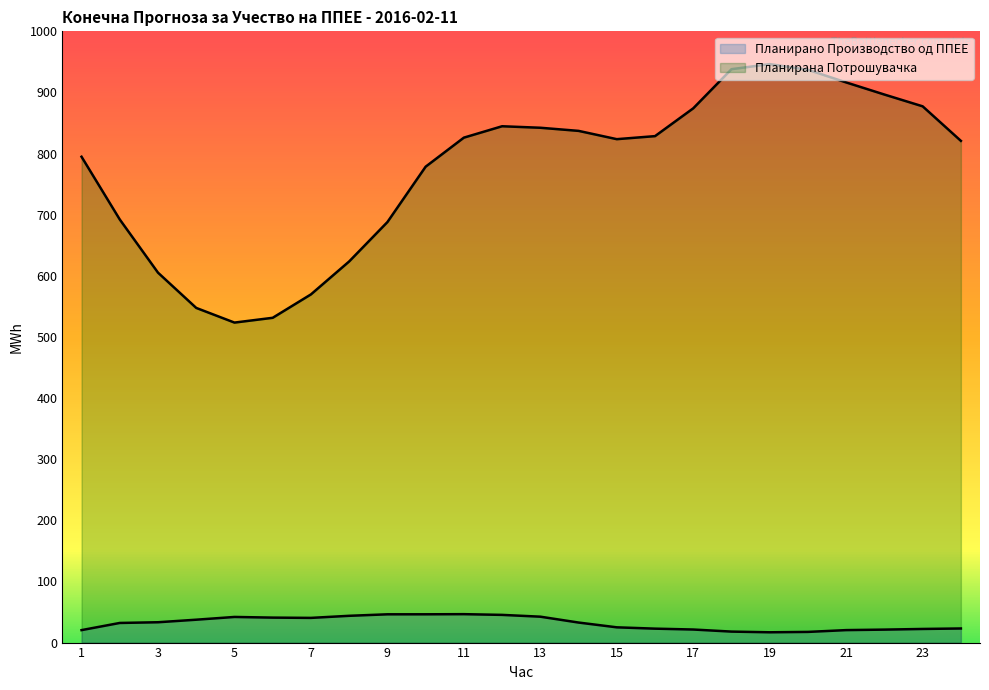

Between 1 and 11, which is larger?

11